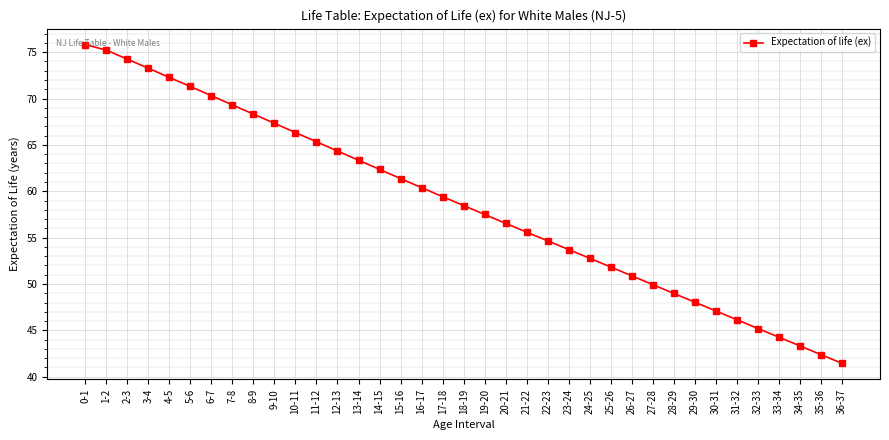

What is the sum of all values?

2169.0